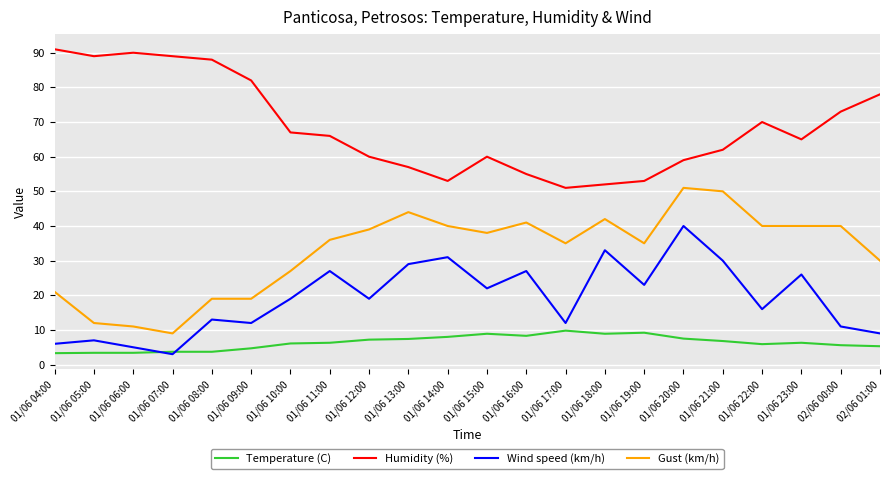

True or false: Humidity (%) and Wind speed (km/h) cross at least once.

False